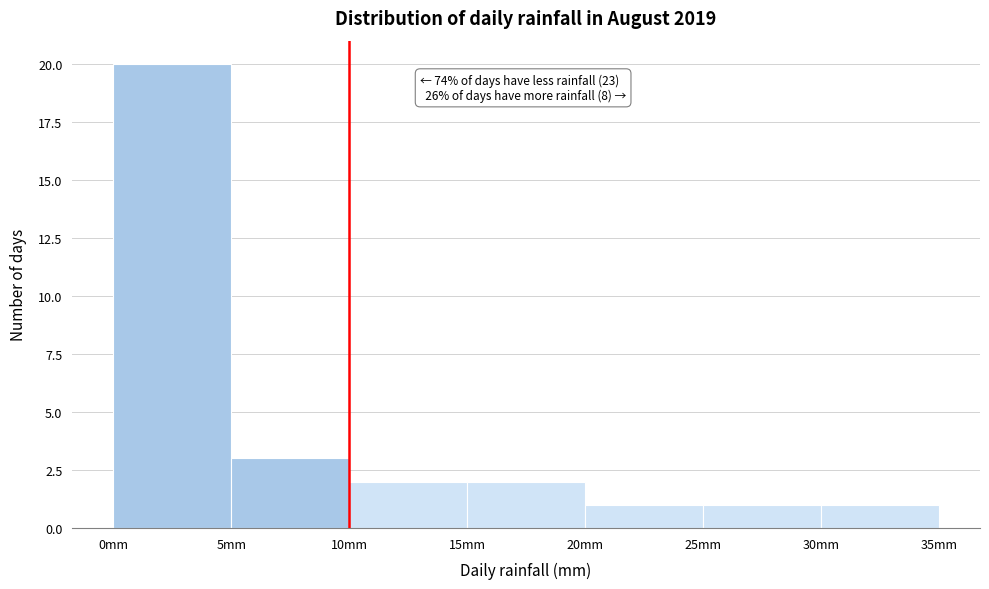

Which range on the x-axis has the tallest bar?

0 to 5